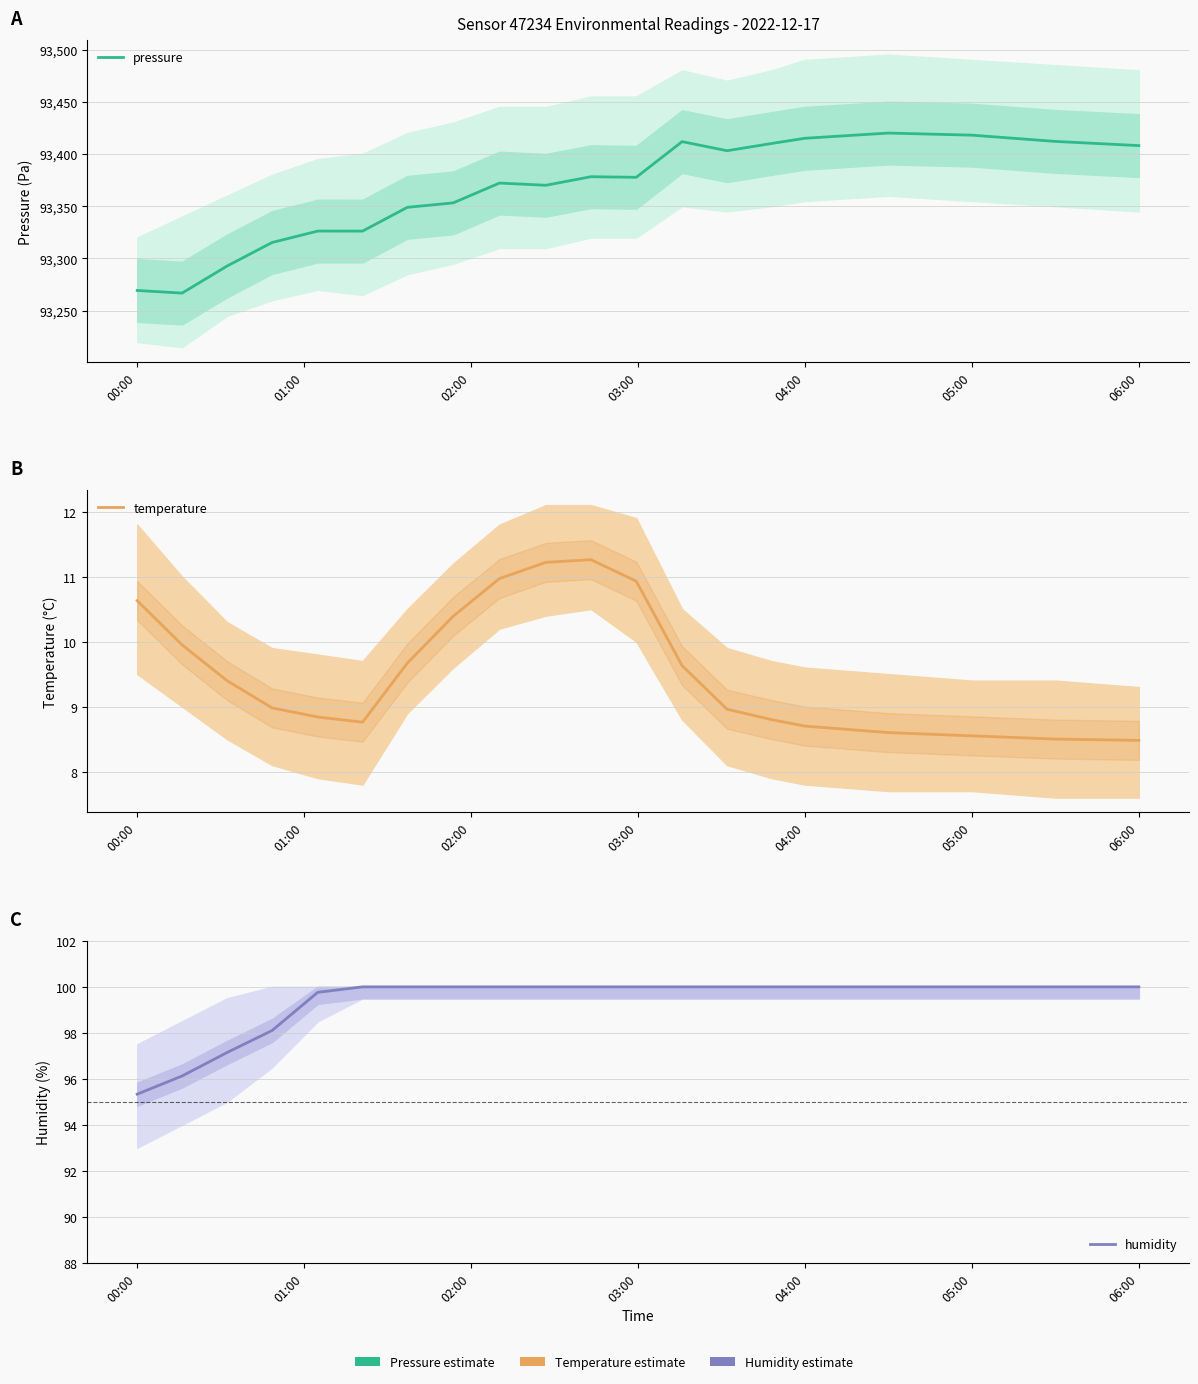

What is the average value of the pressure series?

93364.7